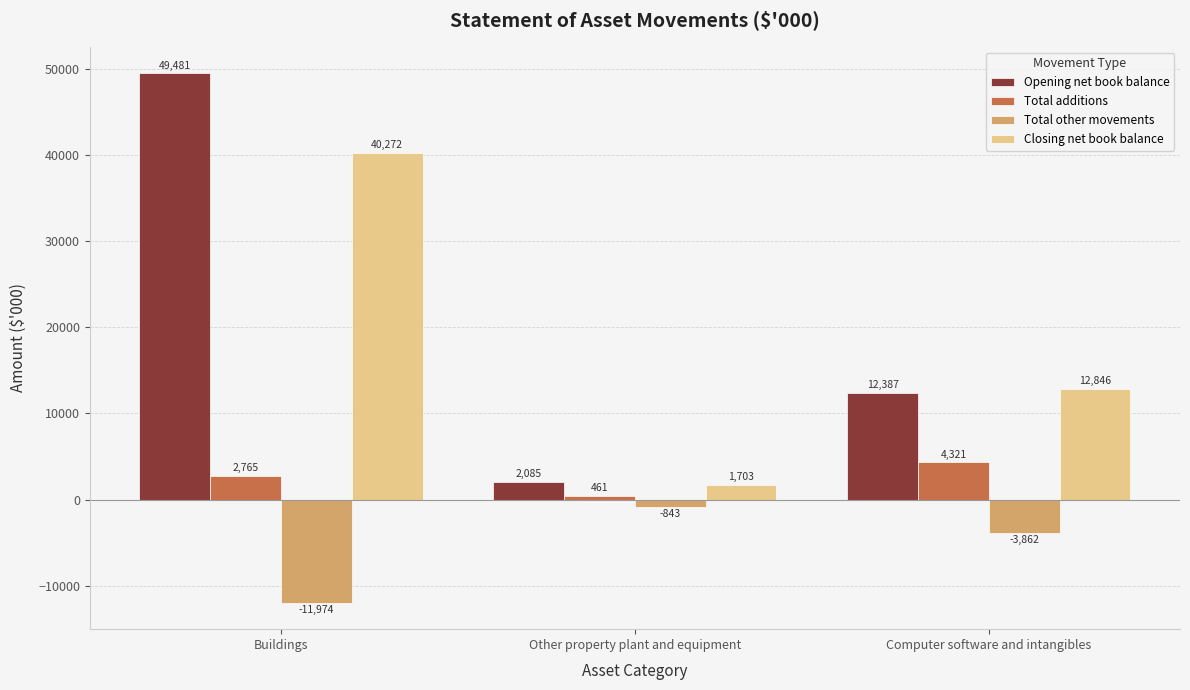

How many bars are there in total?

12